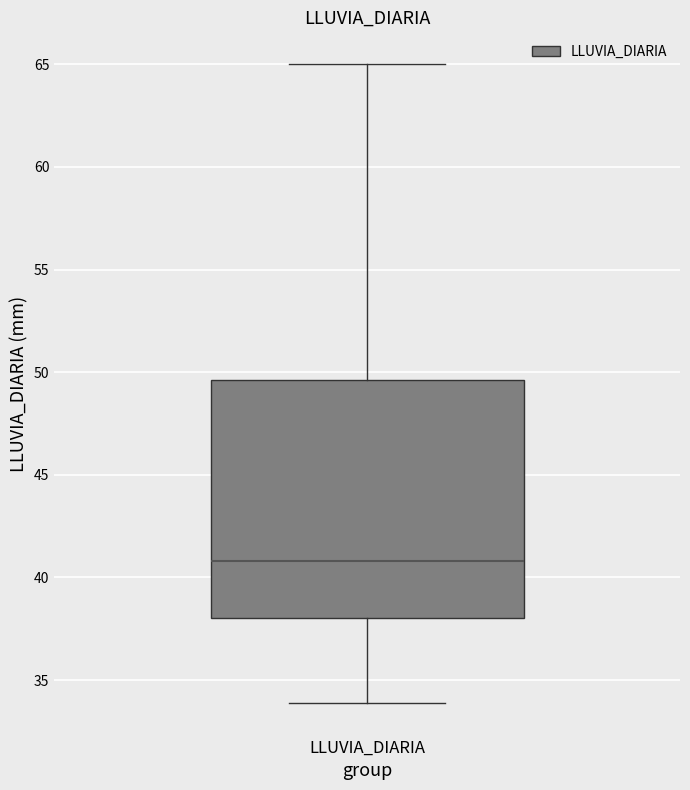

Where does the upper whisker of the box for LLUVIA_DIARIA end on the y-axis? The values are not printed on the chart, so give them approximately, as read against the axis.

65.0